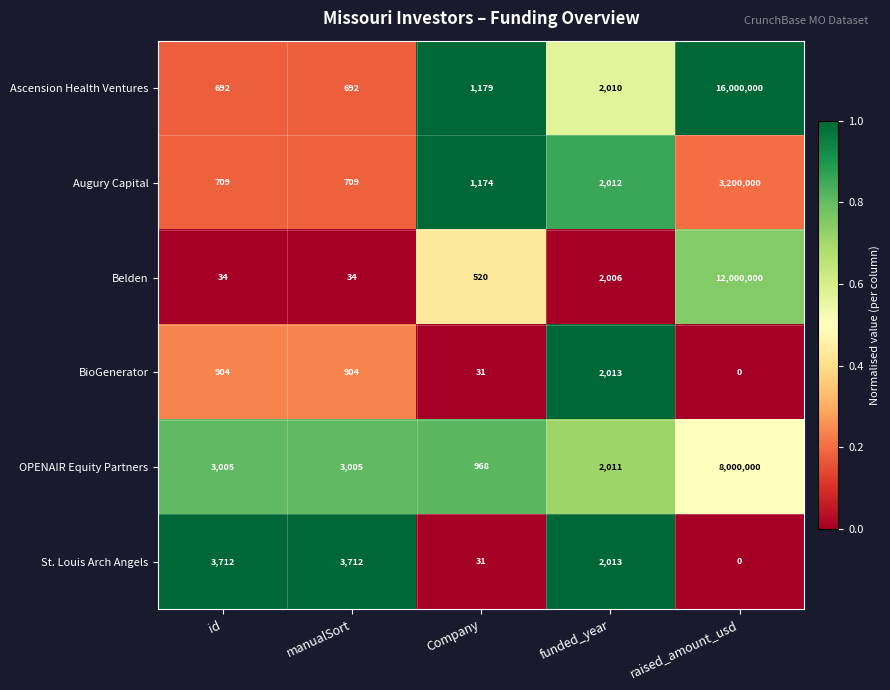

What is the total value across all series at funded_year?

12065